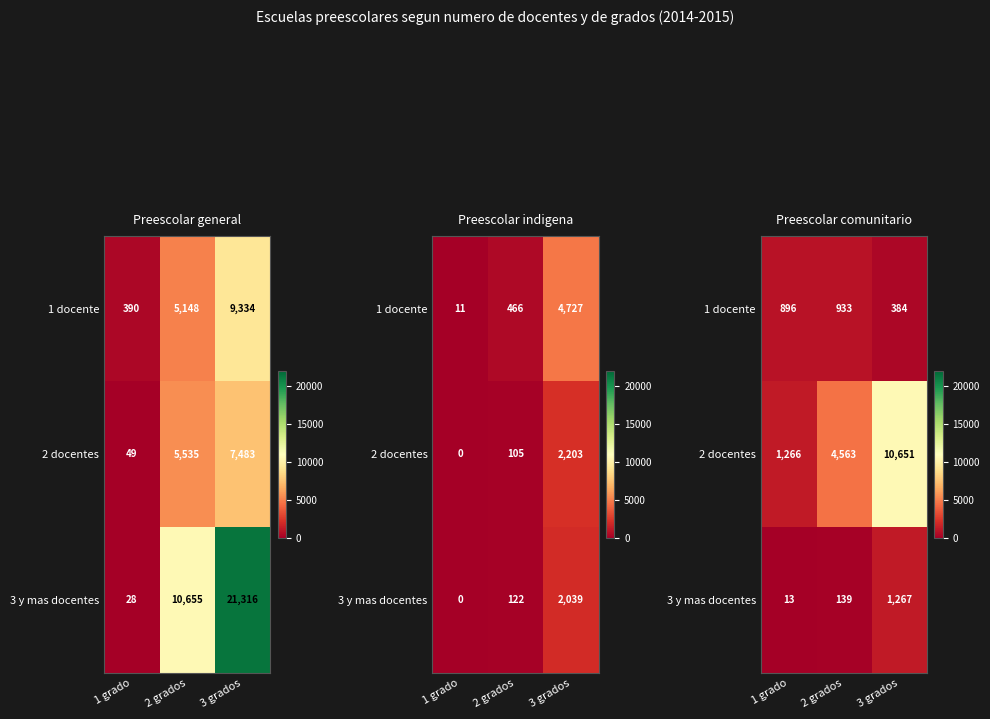

How many data points in 3 y mas docentes are above 139?

1